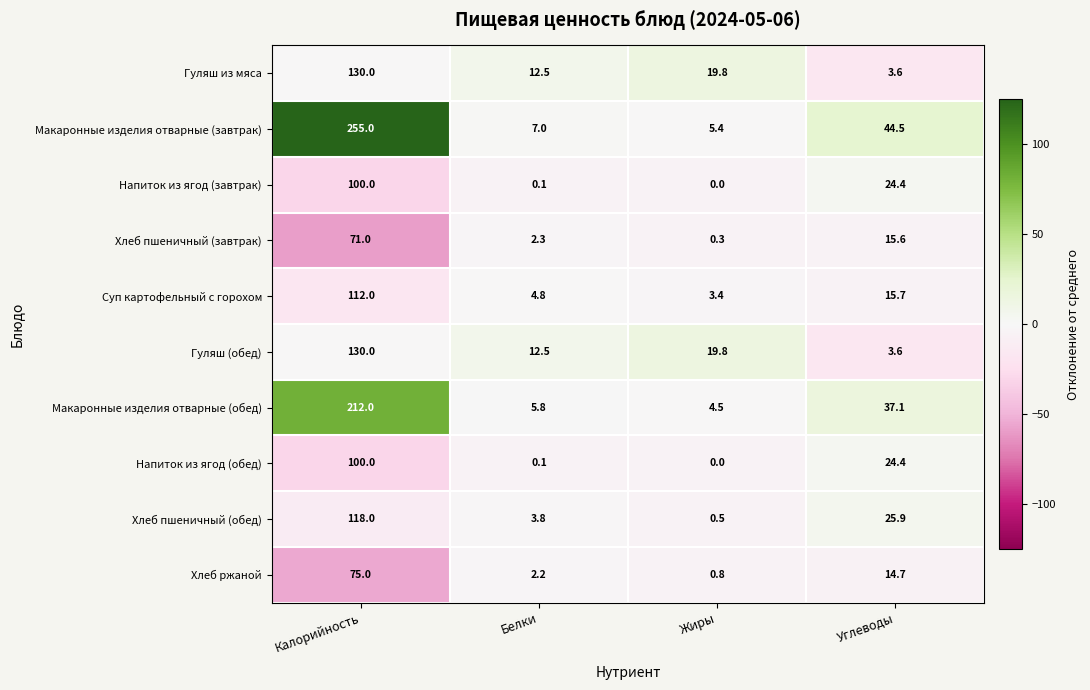

Is it true that Хлеб пшеничный (завтрак) equals 2.3 at Белки?

True